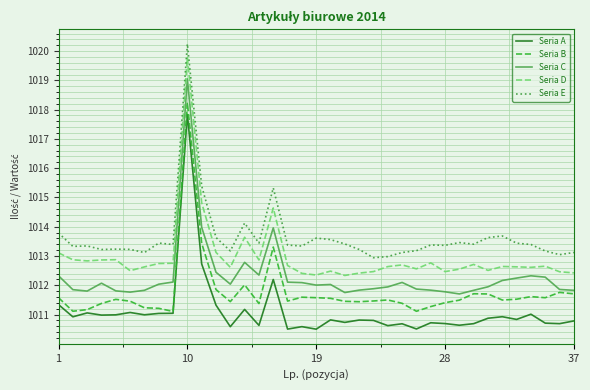

Which series has the largest total across all categories?

Seria E